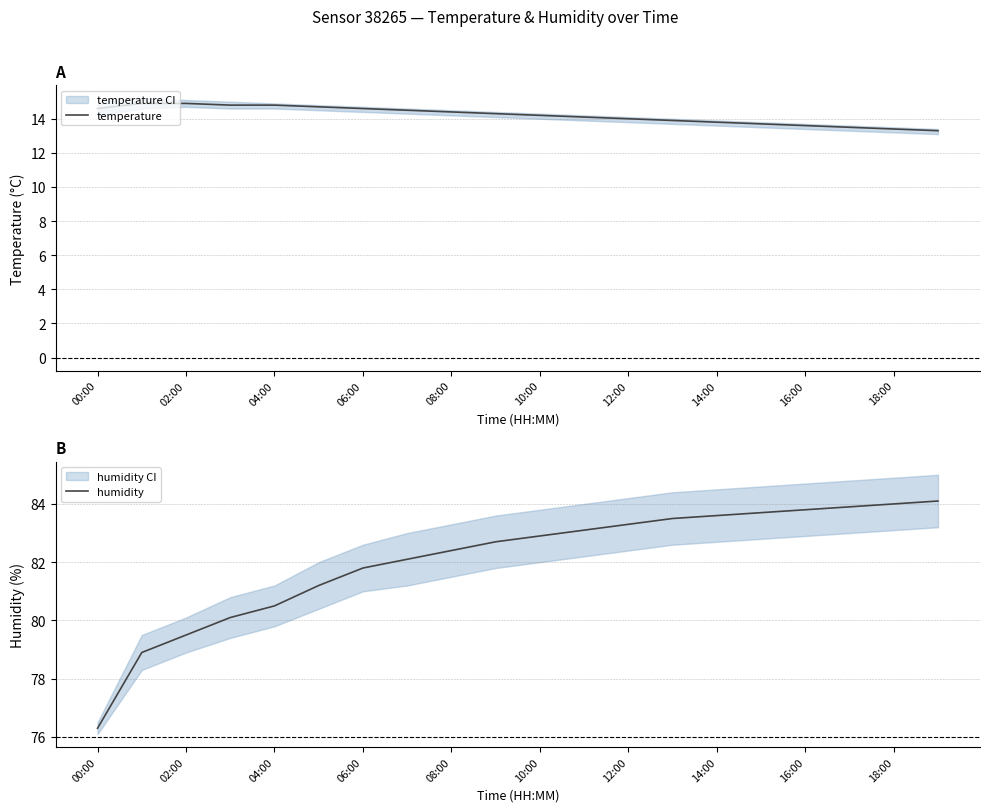

True or false: temperature has a value of 21.1 at 14:00.

False